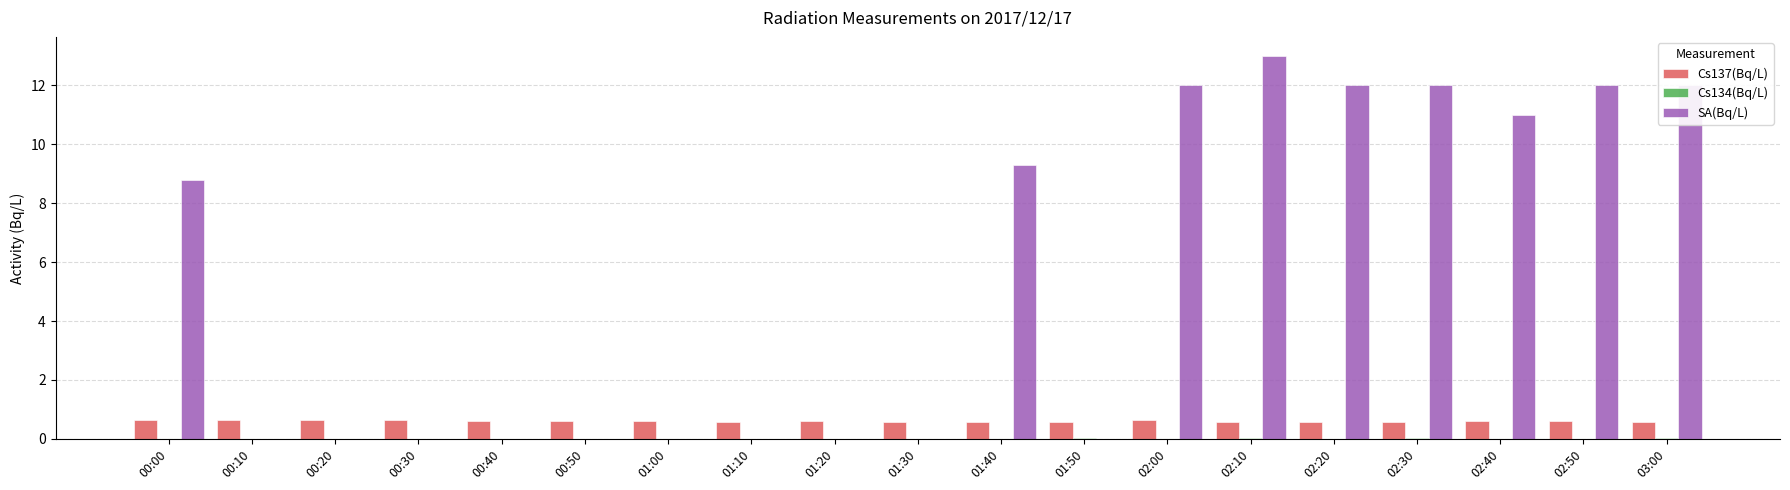

What is the total value across all series at 01:40?

9.9